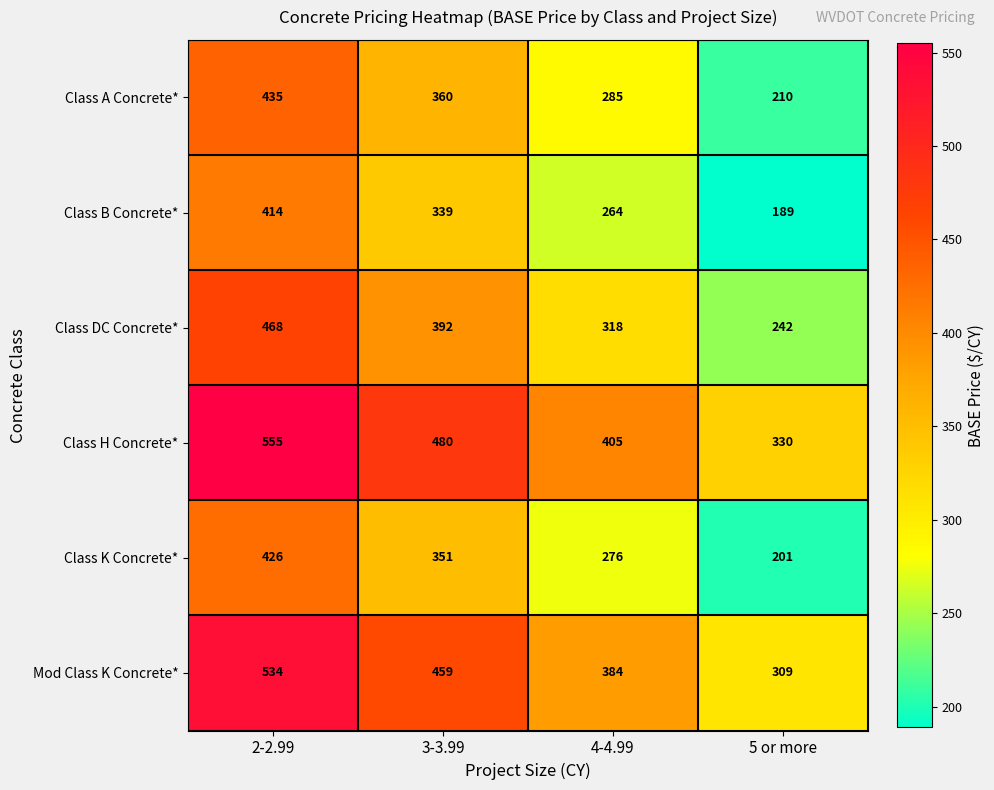

At how many categories does at least one series exceed 326?

4